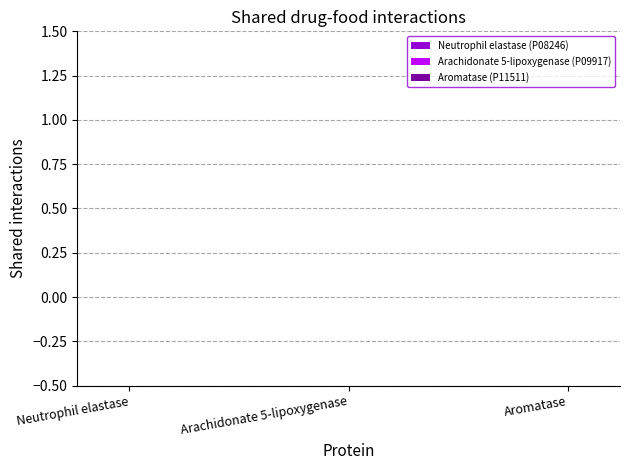

What position from the right is Neutrophil elastase?

3